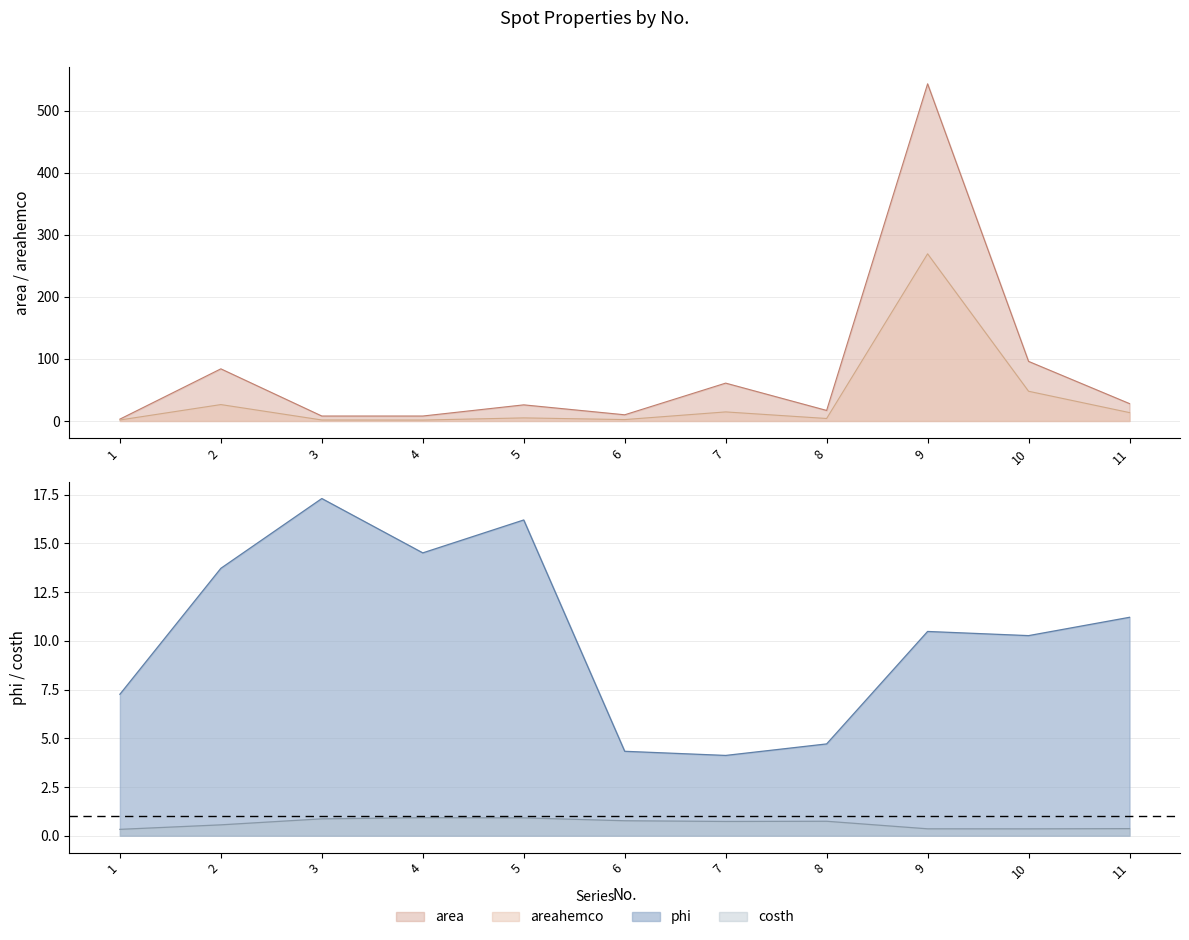

Is the value of phi at 10 greater than the value of areahemco at 1?

Yes